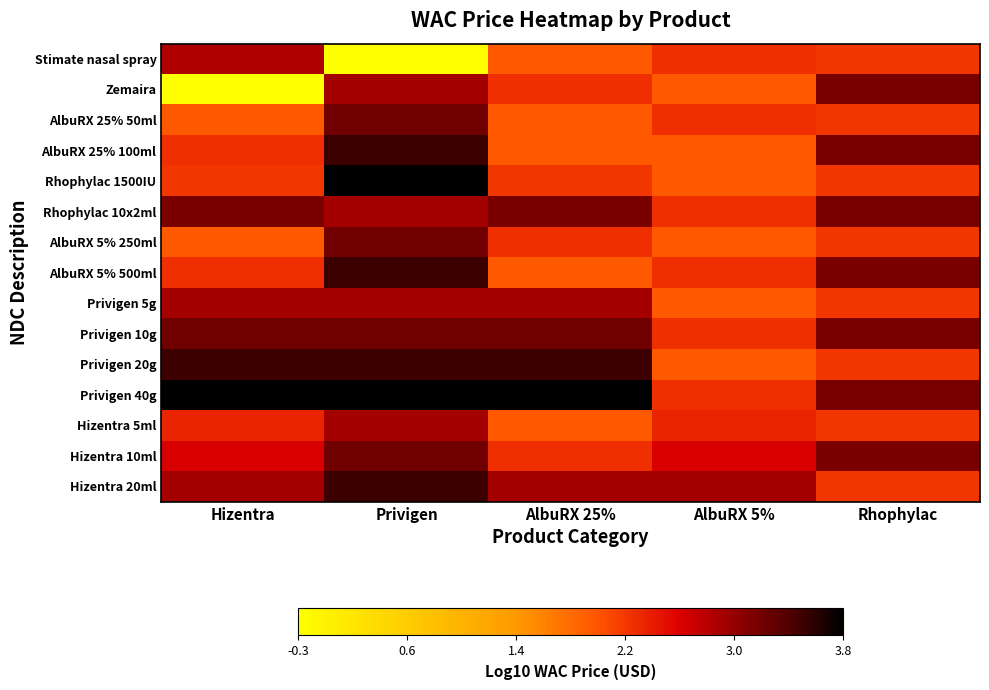

Which has a higher value, AlbuRX 5% or AlbuRX 25%?

AlbuRX 5%